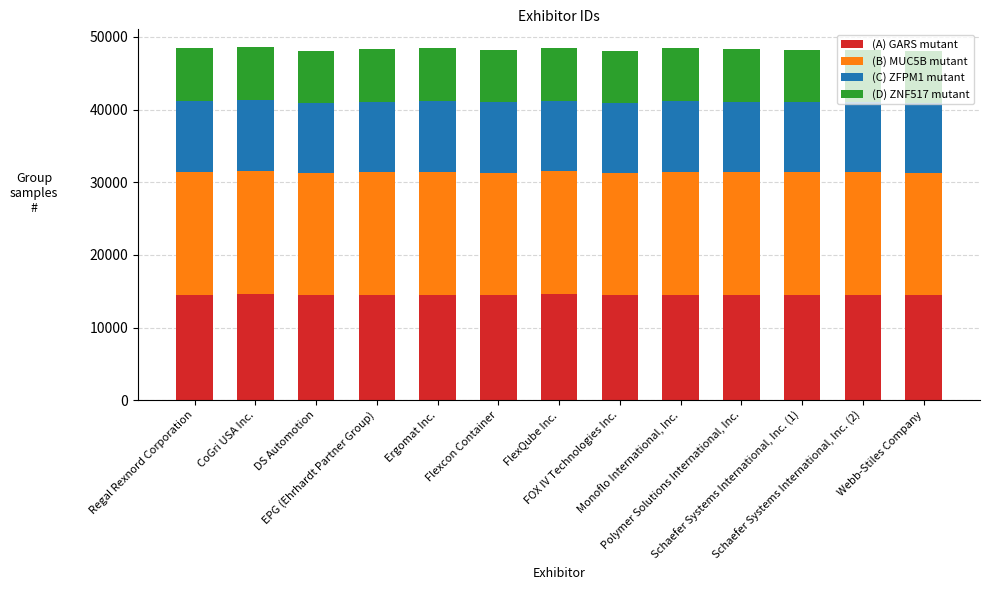

What is the sum of all (A) GARS mutant values?

188415.0